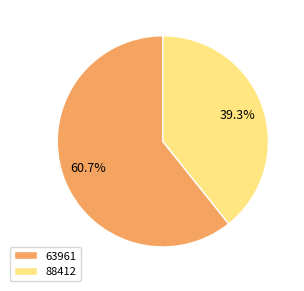

Count the number of slices in the pie.

2